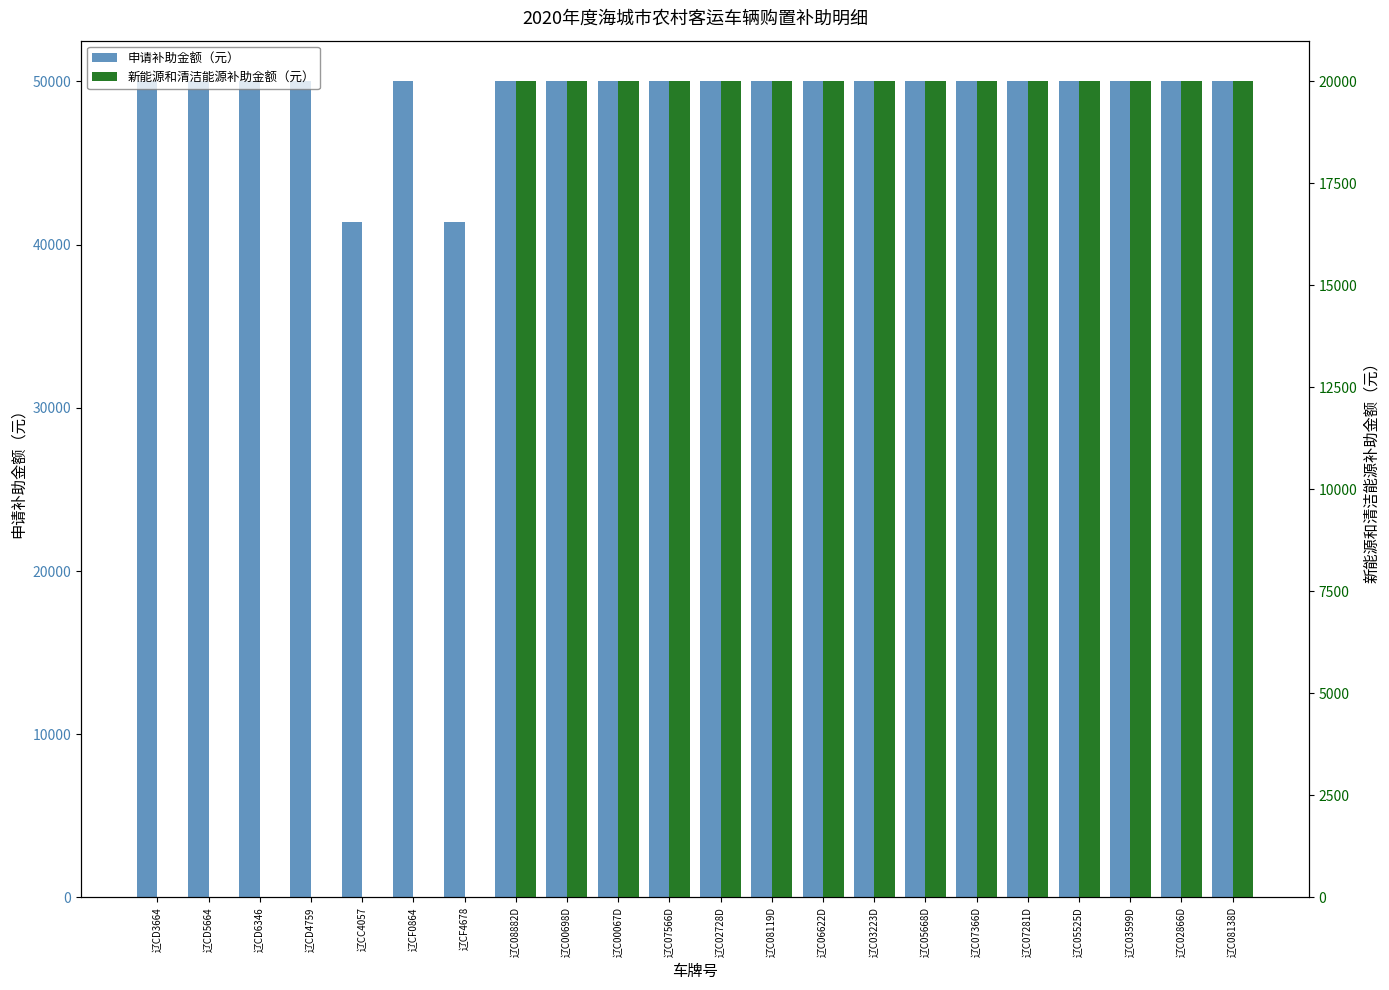

What is the difference between the maximum and minimum values in the 新能源和清洁能源补助金额（元） series?

20000